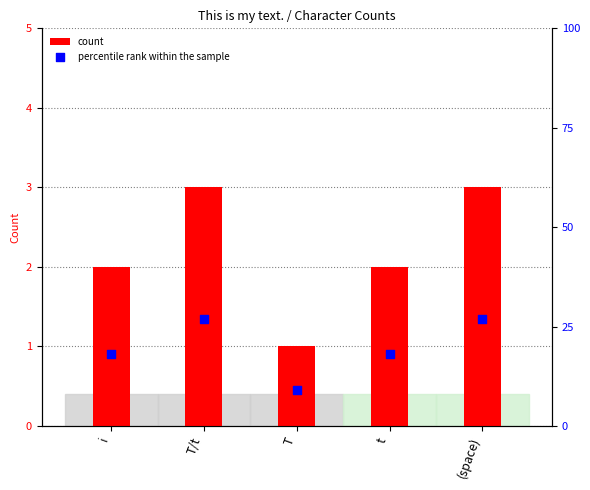

Which series reaches the minimum Y coordinate?

count